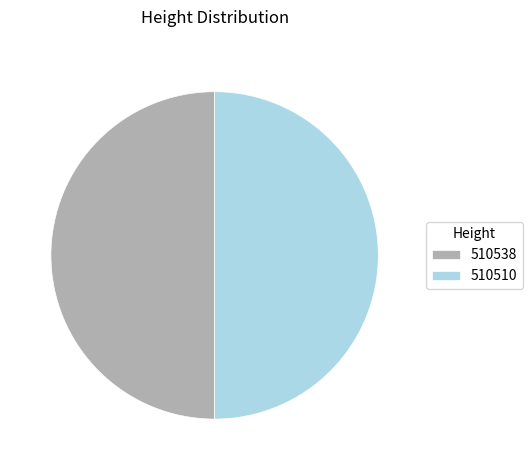

What is the ratio of the value at 510538 to the value at 510510?

1.0